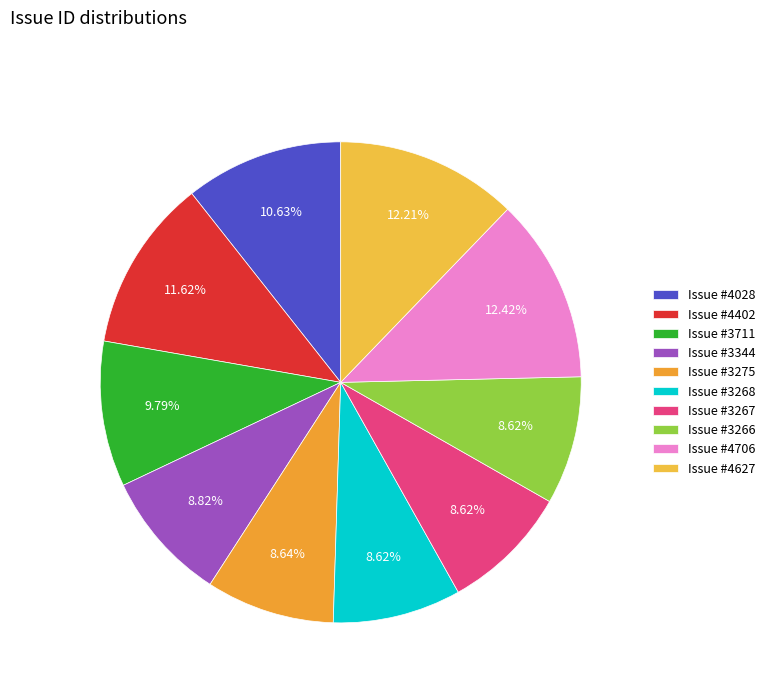

Count the number of slices in the pie.

10